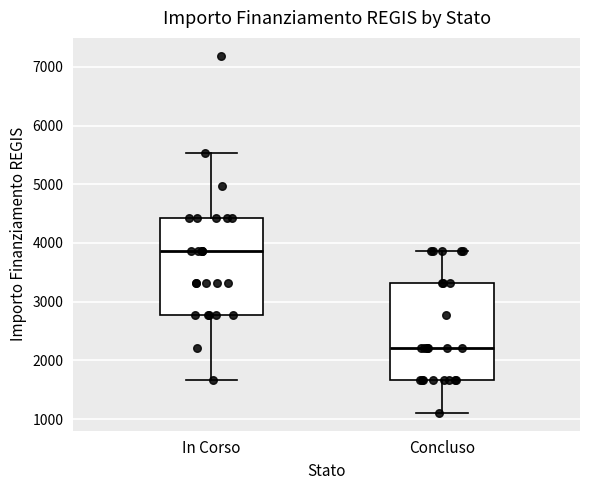

Where does the upper whisker of the box for In Corso end on the y-axis? The values are not printed on the chart, so give them approximately, as read against the axis.

5500